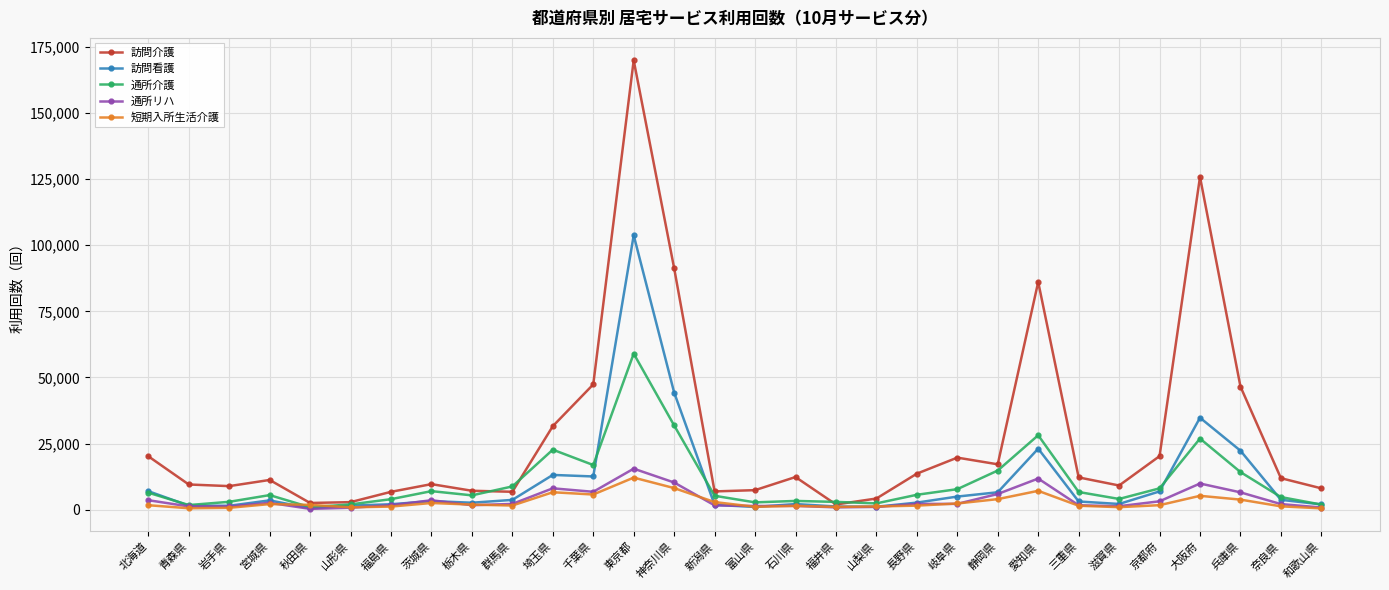

In 通所リハ, how many points are lower than both neighbors (excluding endpoints)?

7